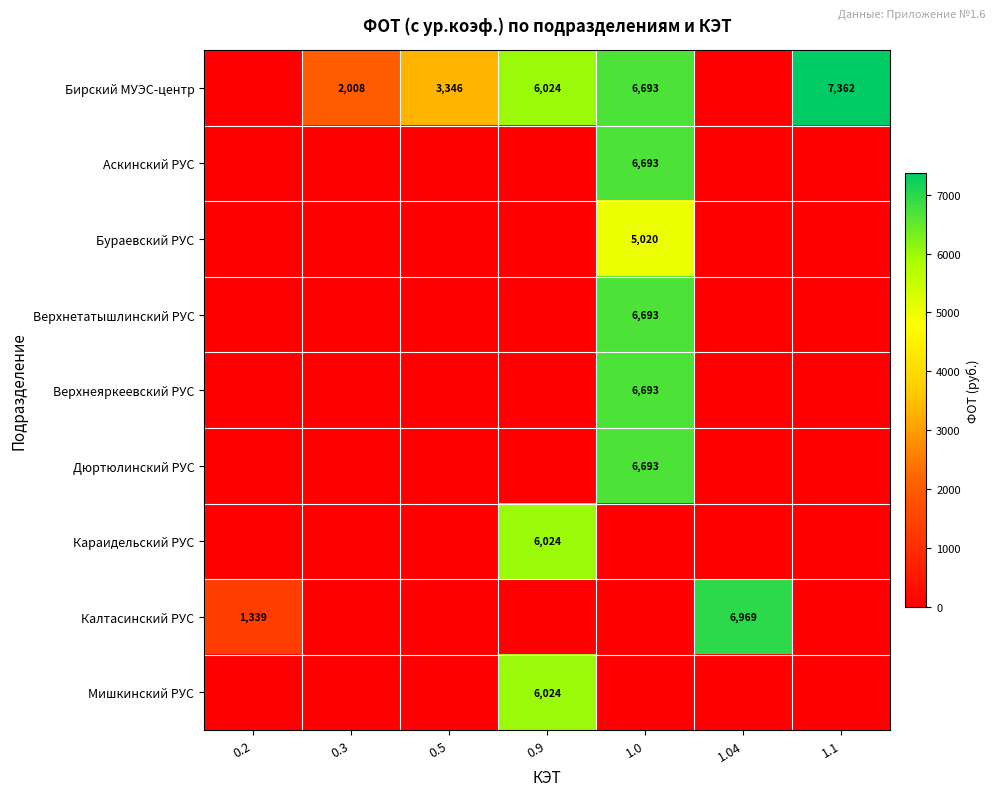

True or false: Верхнеяркеевский РУС has a value of 4663.9 at 1.04.

False